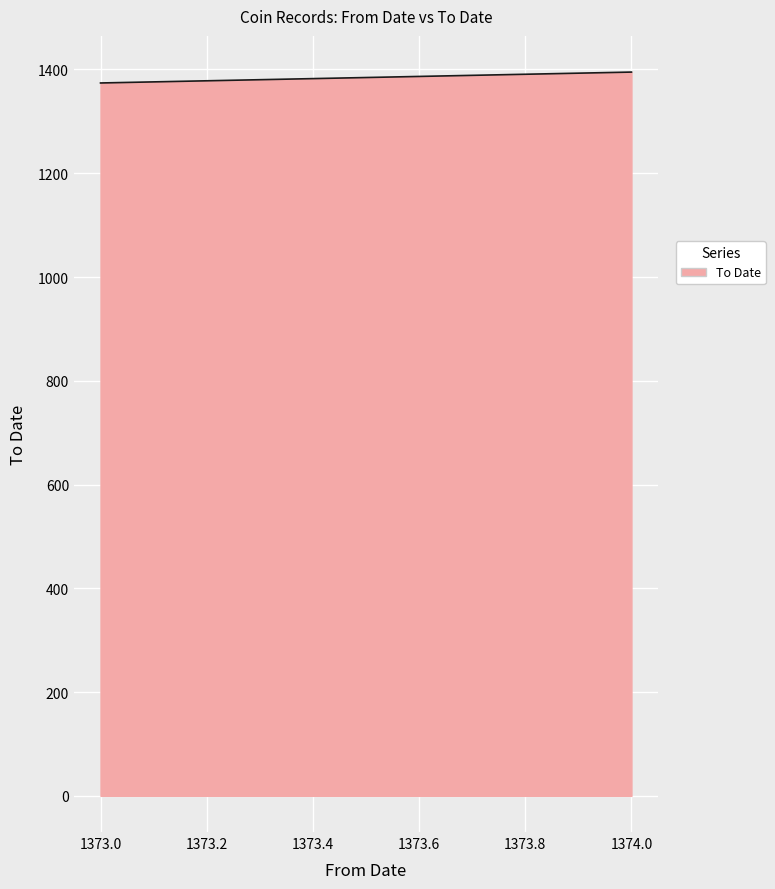

What is the maximum value shown in the chart?

1395.0